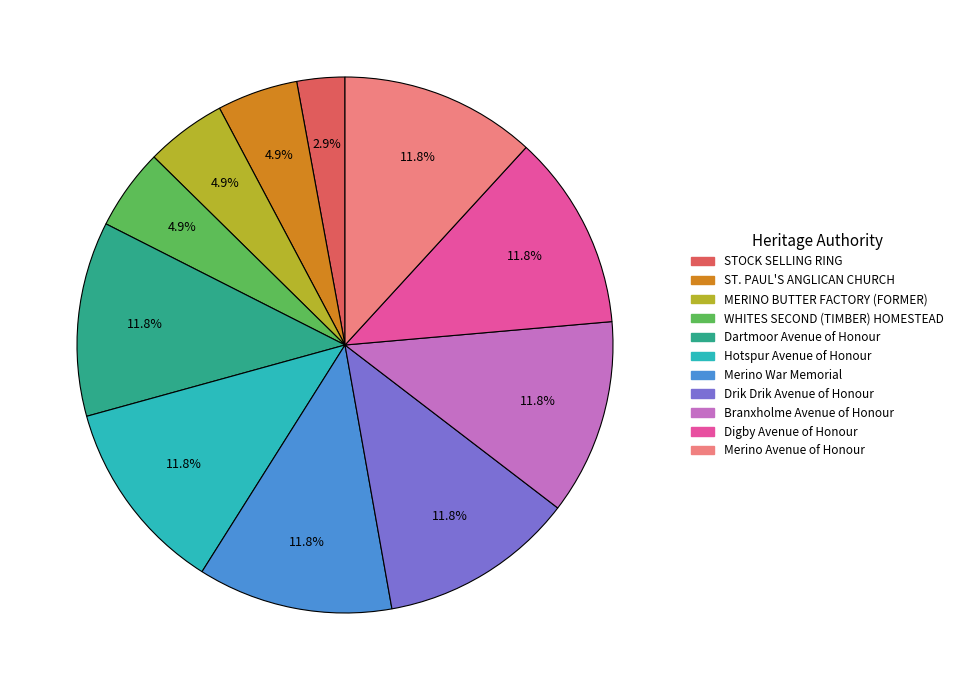

To the nearest percent, what percentage of the pie is Merino Avenue of Honour?

12%